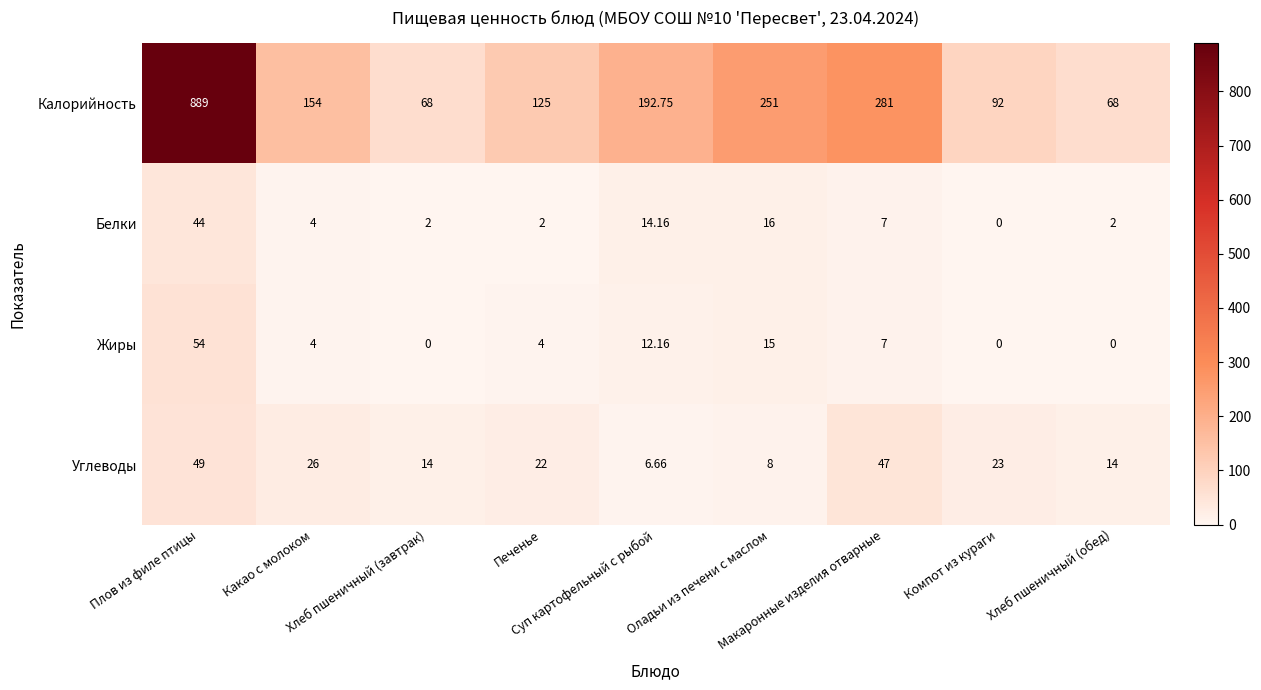

Which series has the largest total across all categories?

Калорийность